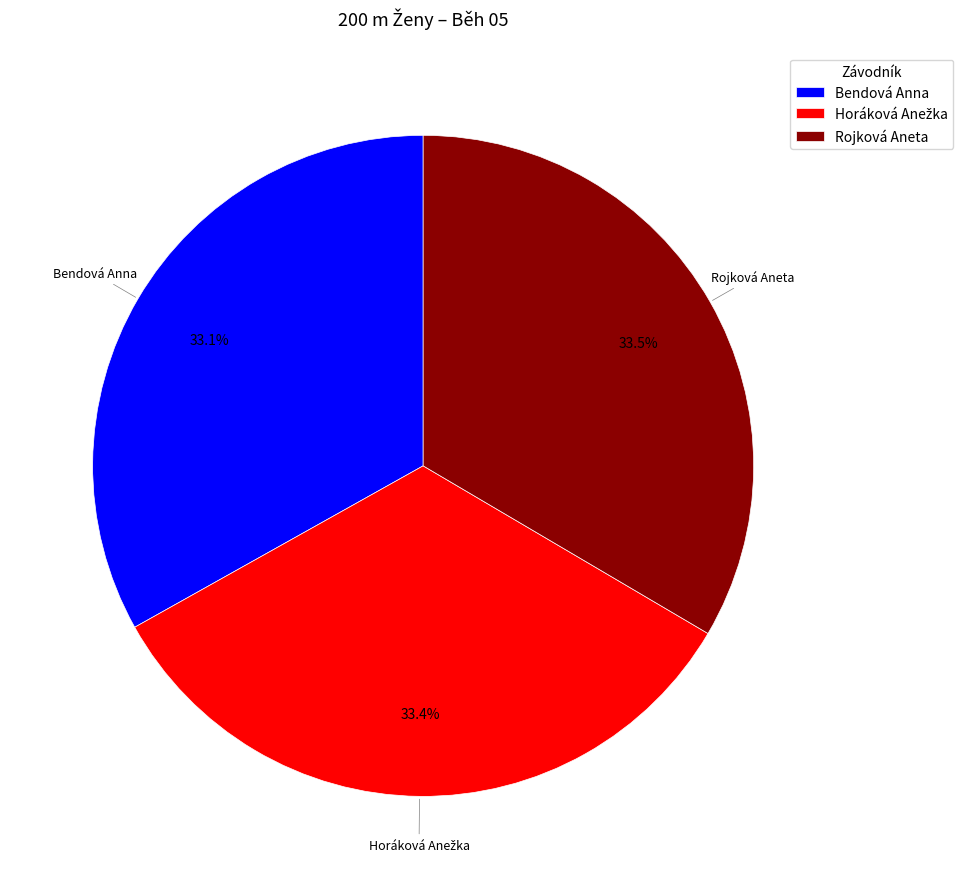

Does Bendová Anna represent more than half of the total?

No